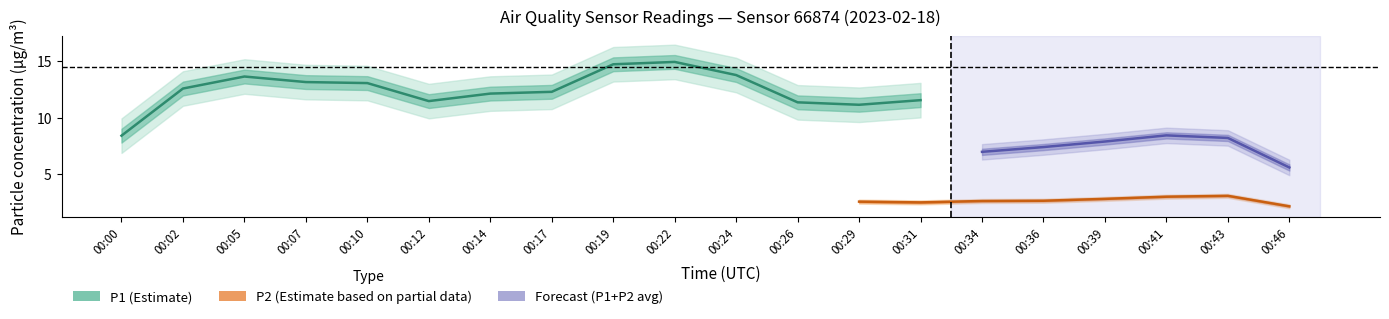

Is it true that P2 equals 4.1 at 00:17?

False